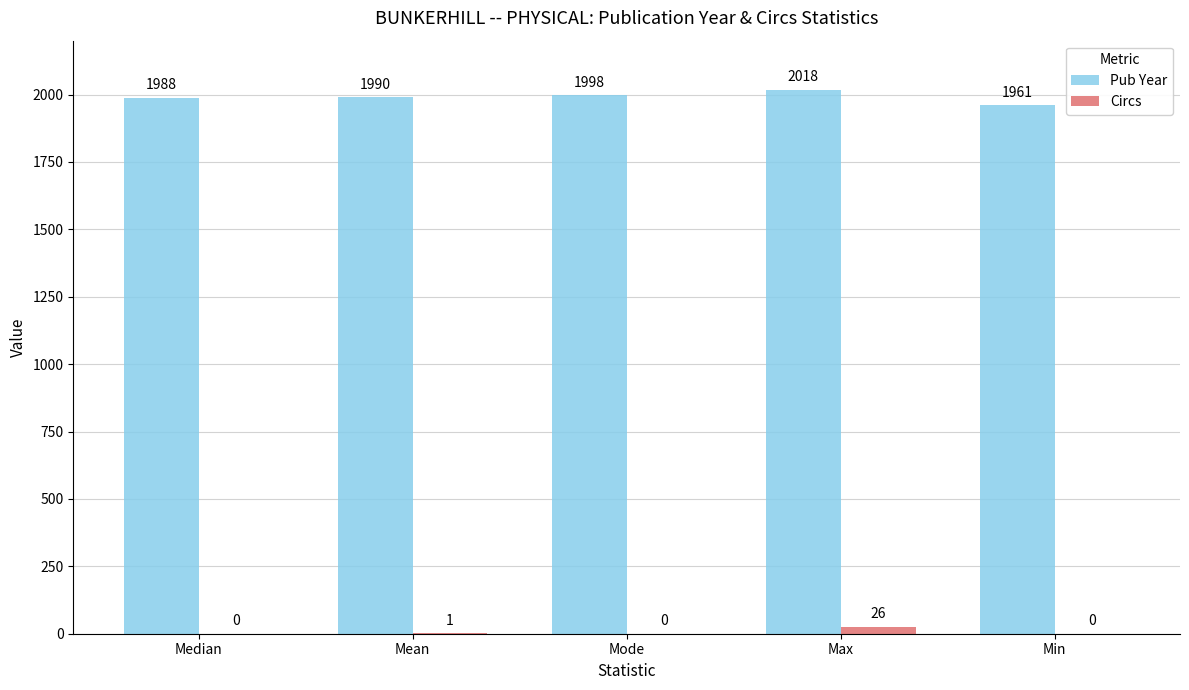

Which series has the largest total across all categories?

Pub Year